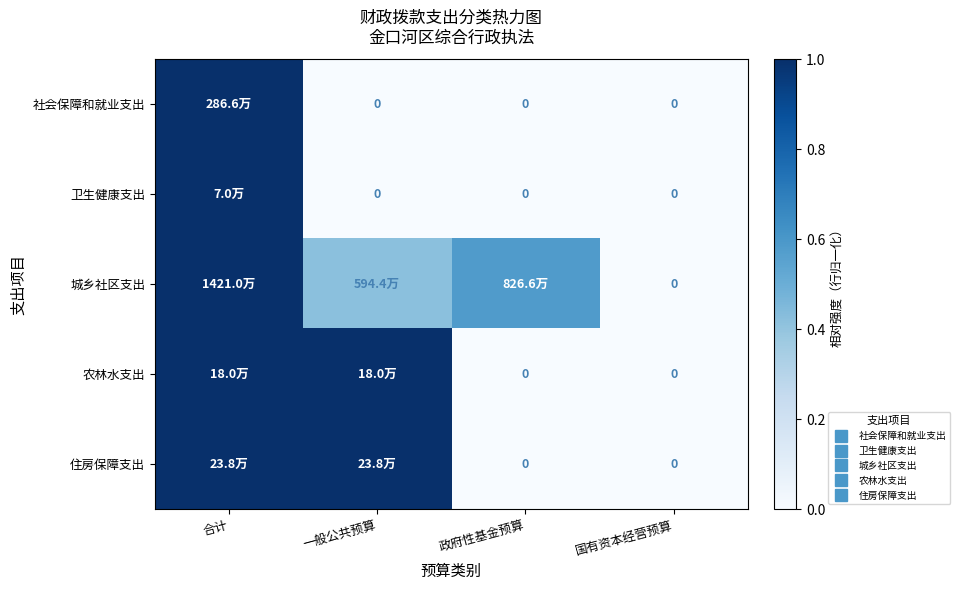

How many categories are shown in the chart?

4